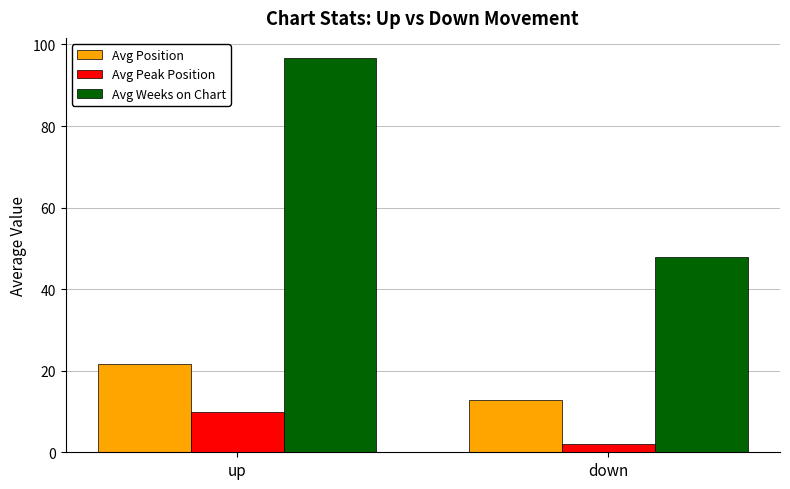

What are all the series names shown in the legend?

Avg Position, Avg Peak Position, Avg Weeks on Chart